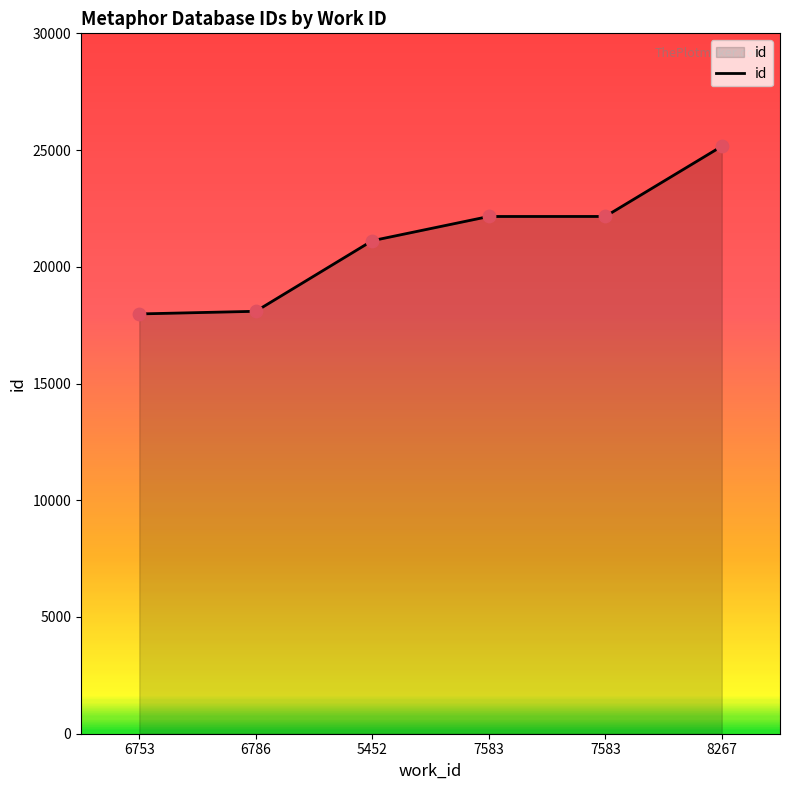

Approximately how many times larger is the value at 6786 compared to 7583?

0.8